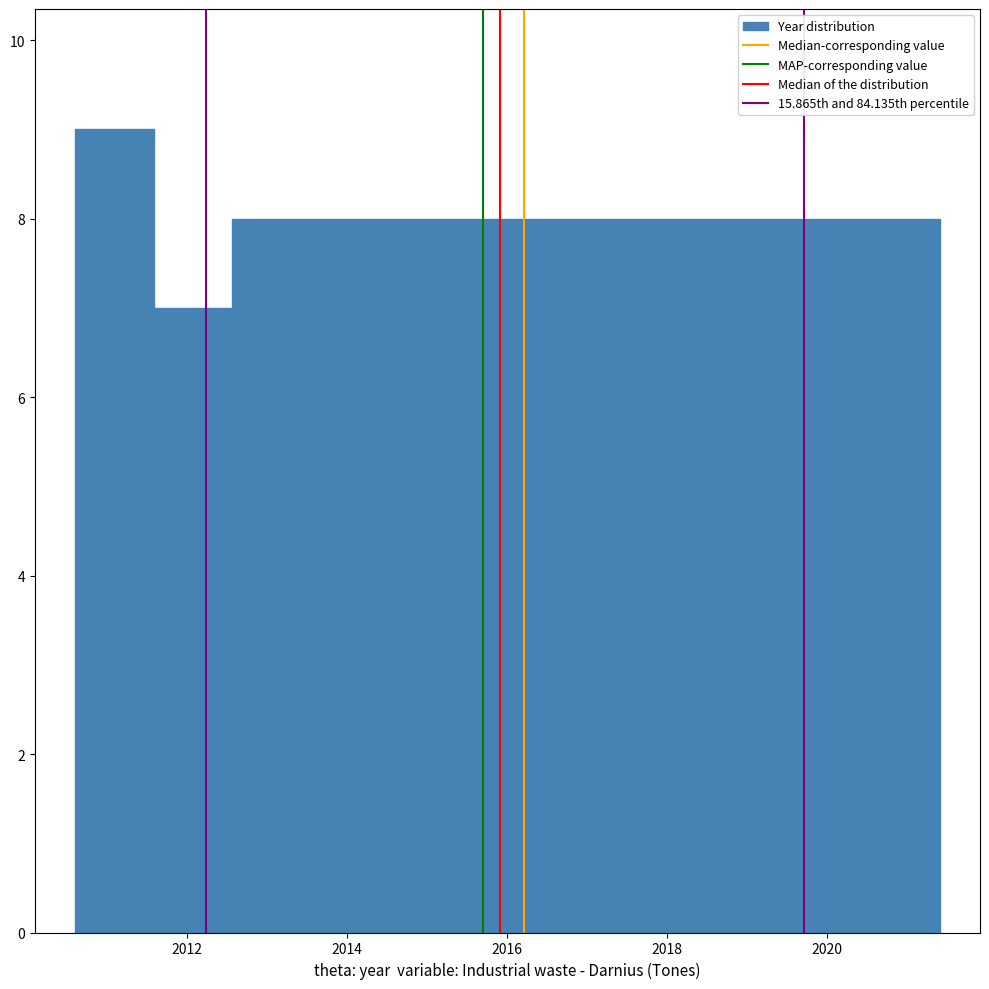

How tall is the bar that spans 2018.4 to 2019.4 on the x-axis? Neither the bar edges nor the heights are printed on the chart, so give them approximately, as read against the axes.

8